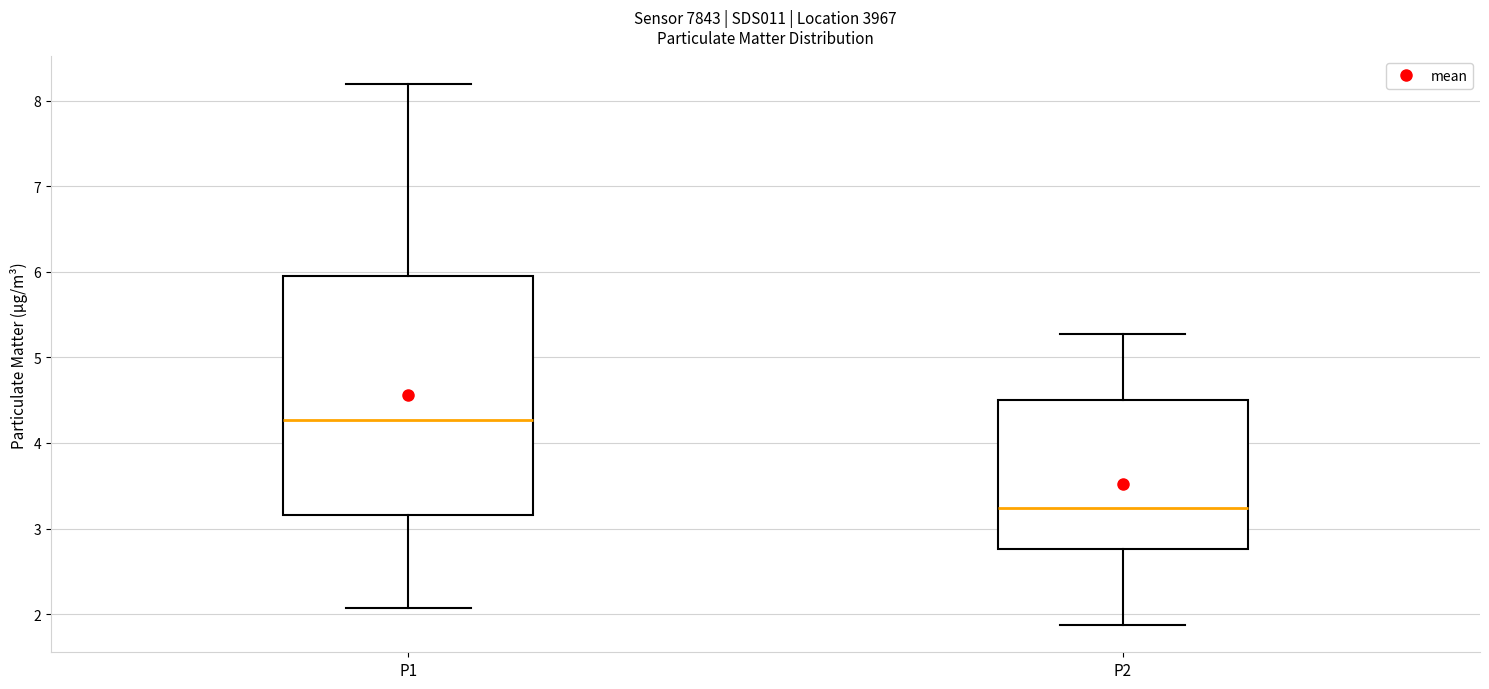

Which box is the tallest, from its lower edge to its upper edge?

P1